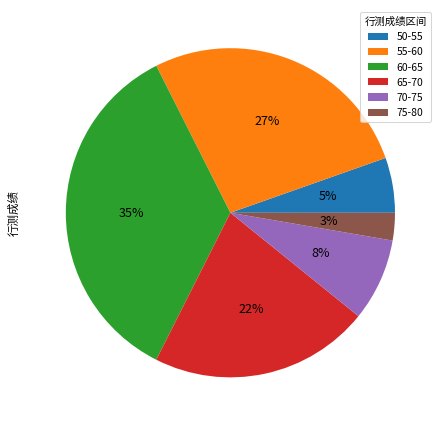

Is there any slice that represents more than half of the pie?

No